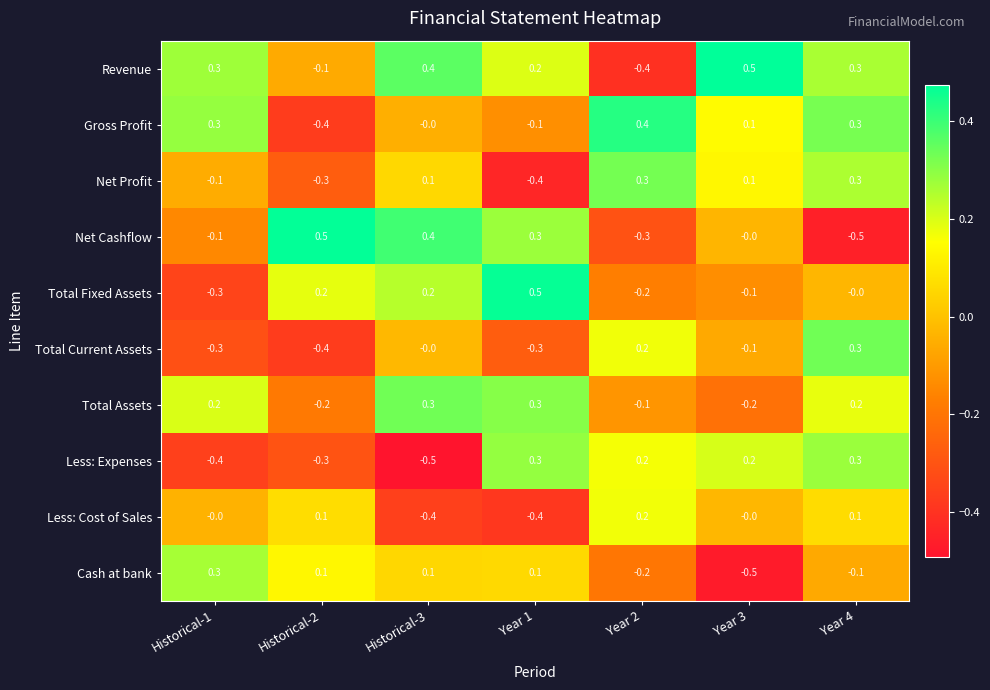

At which label does Net Cashflow reach its minimum?

Year 4